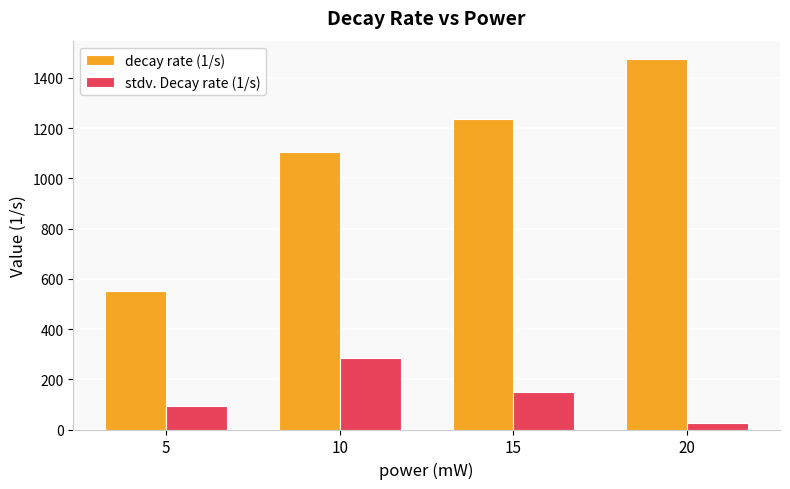

What is the total value across all series at 15?

1385.1